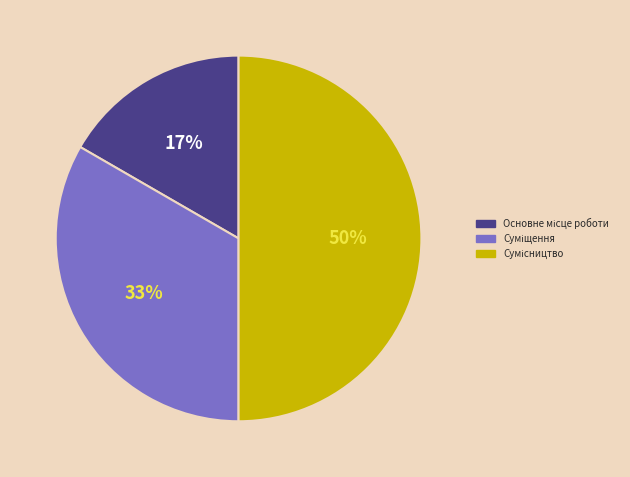

To the nearest percent, what is the average slice percentage?

33%